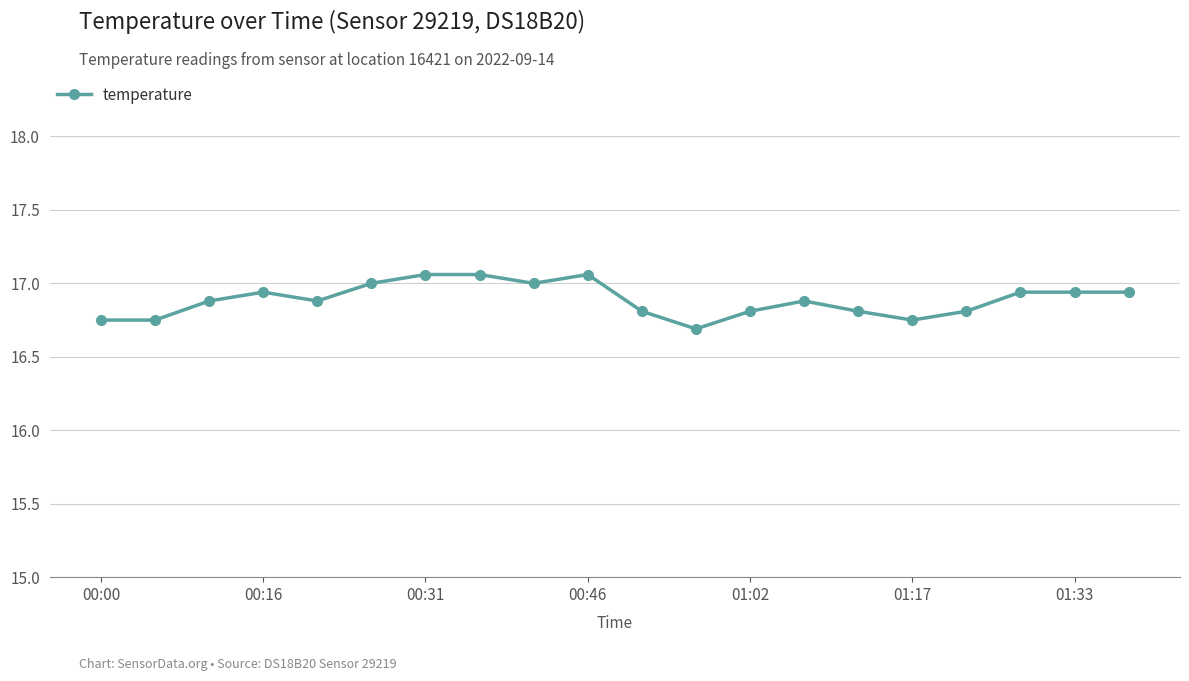

What is the sum of all values?

337.8